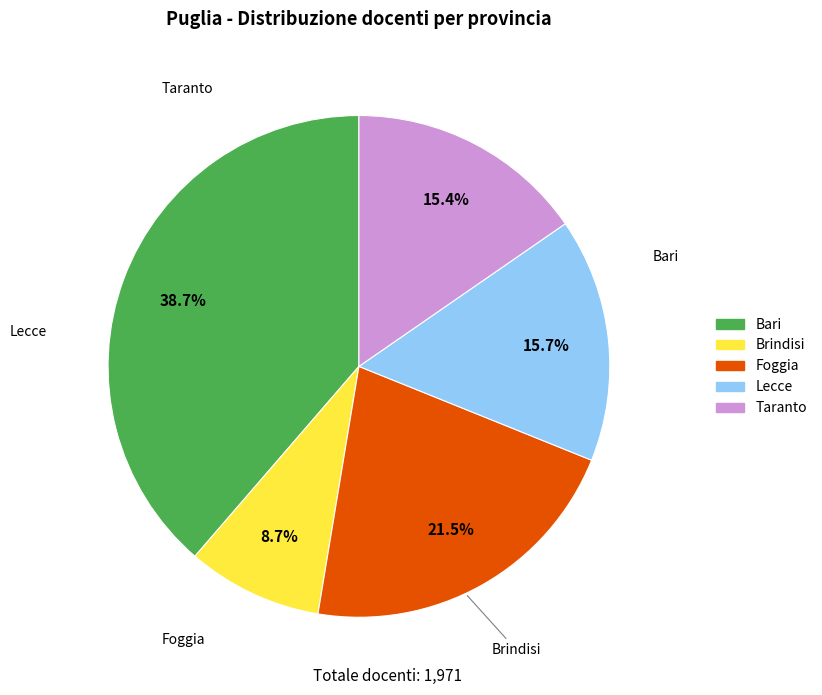

To the nearest percent, what is the difference between the largest and smallest slice percentages?

30%